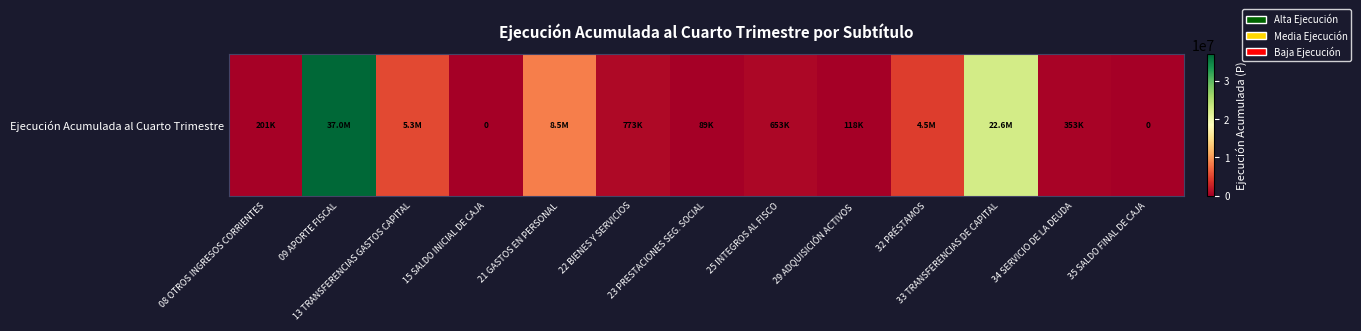

List the labels in order of value, largest first.

09 APORTE FISCAL, 33 TRANSFERENCIAS DE CAPITAL, 21 GASTOS EN PERSONAL, 13 TRANSFERENCIAS GASTOS CAPITAL, 32 PRÉSTAMOS, 22 BIENES Y SERVICIOS, 25 INTEGROS AL FISCO, 34 SERVICIO DE LA DEUDA, 08 OTROS INGRESOS CORRIENTES, 29 ADQUISICIÓN ACTIVOS, 23 PRESTACIONES SEG. SOCIAL, 15 SALDO INICIAL DE CAJA, 35 SALDO FINAL DE CAJA